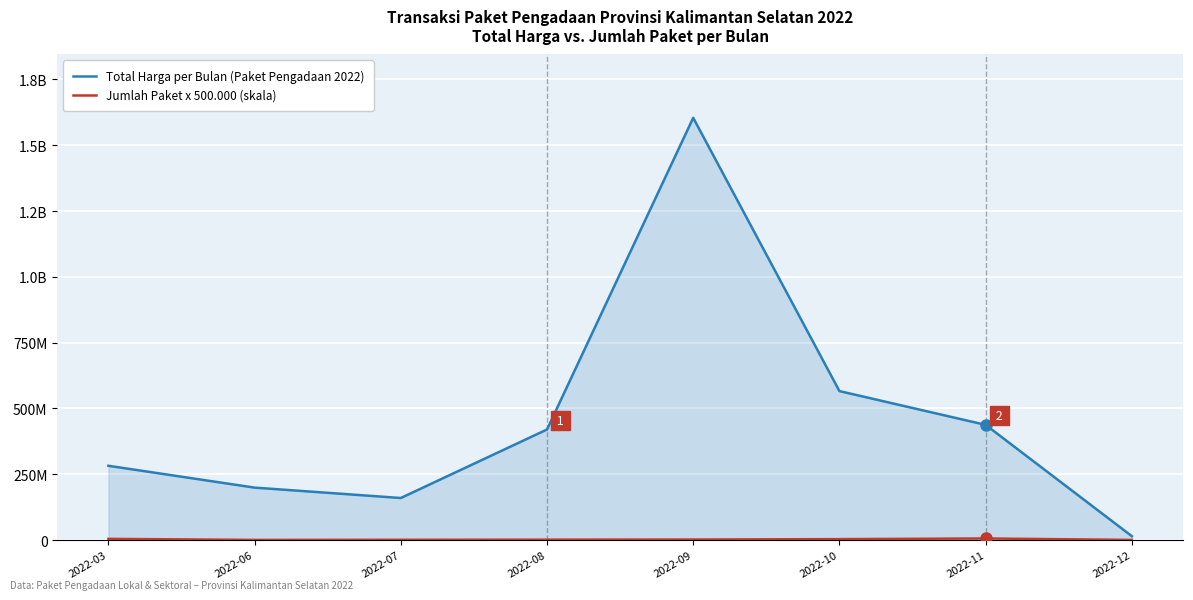

At which label does Total Harga per Bulan (Paket Pengadaan 2022) reach its peak?

2022-09